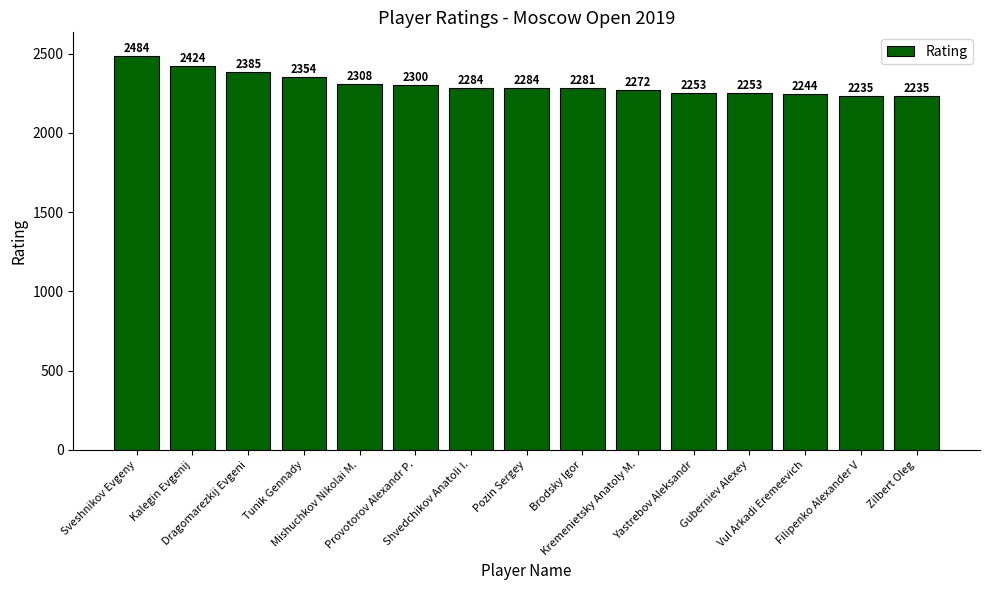

How many distinct data groups are displayed?

1